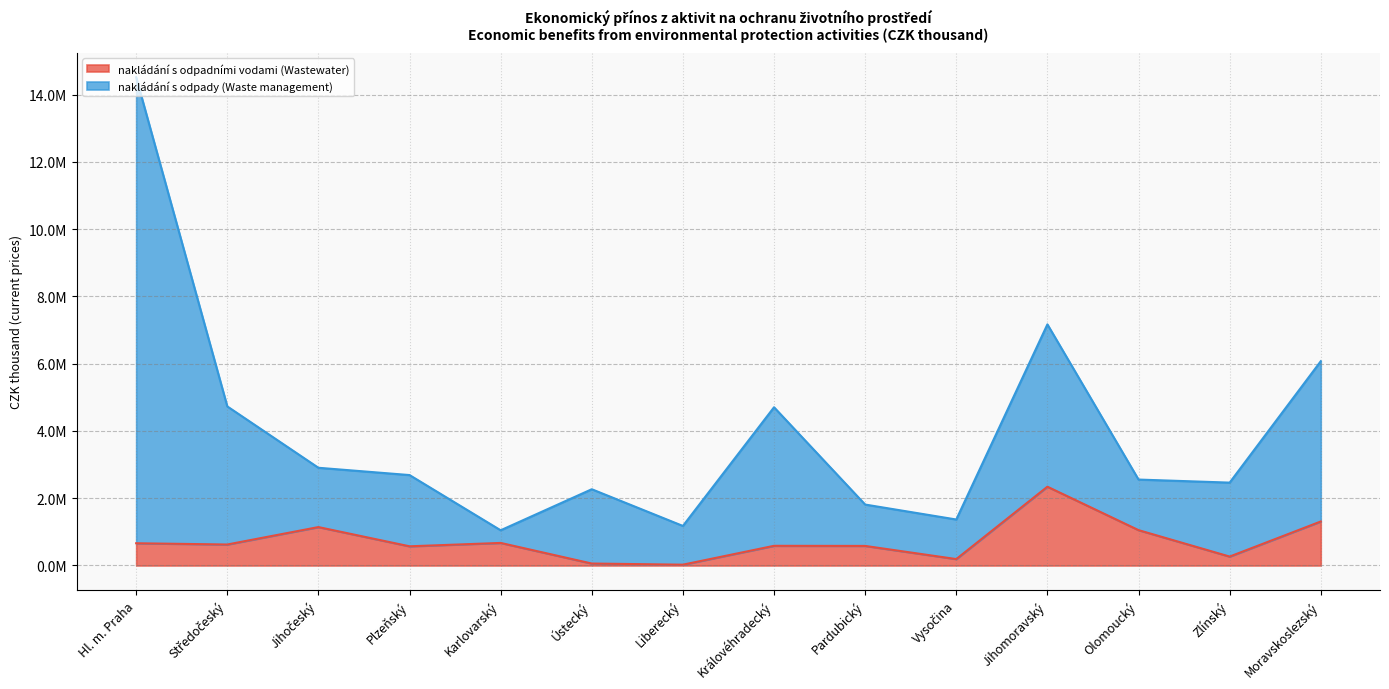

What is the sum of the nakládání s odpady (Waste management) values at Karlovarský and Liberecký?

2222016